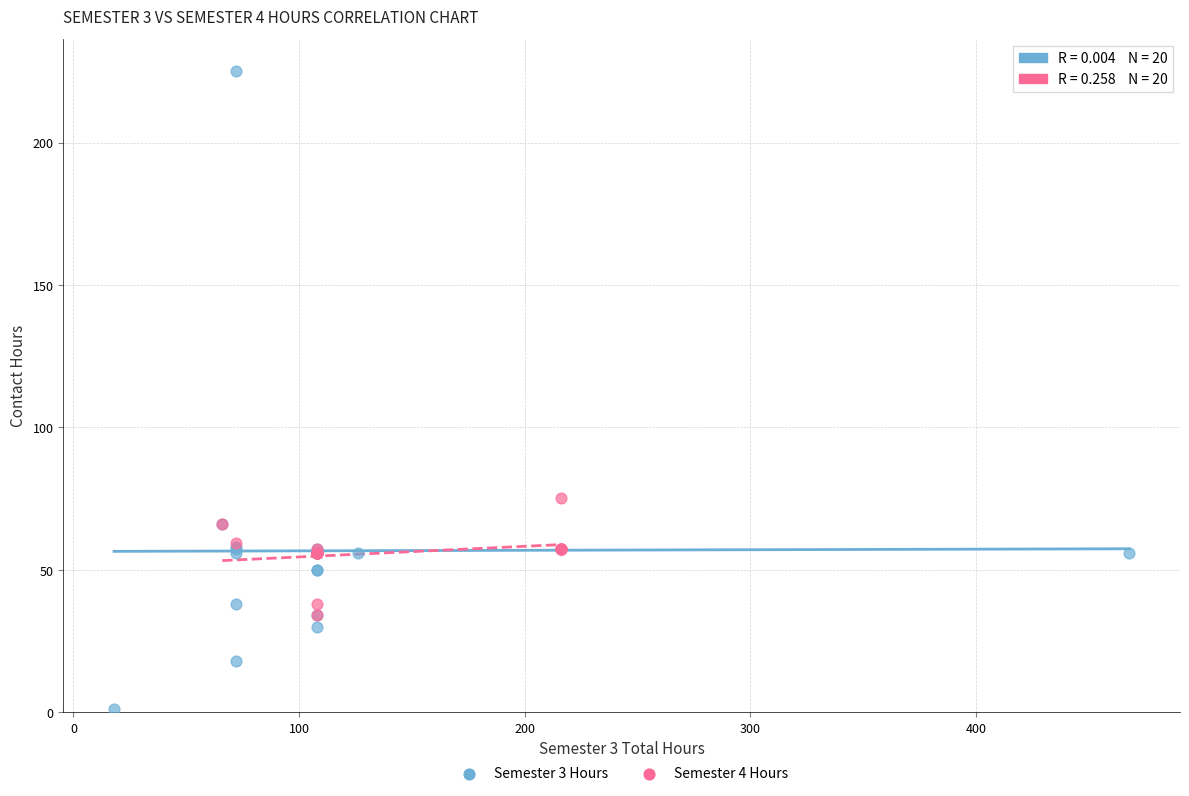

Which series contains the highest Y value?

Semester 3 Hours